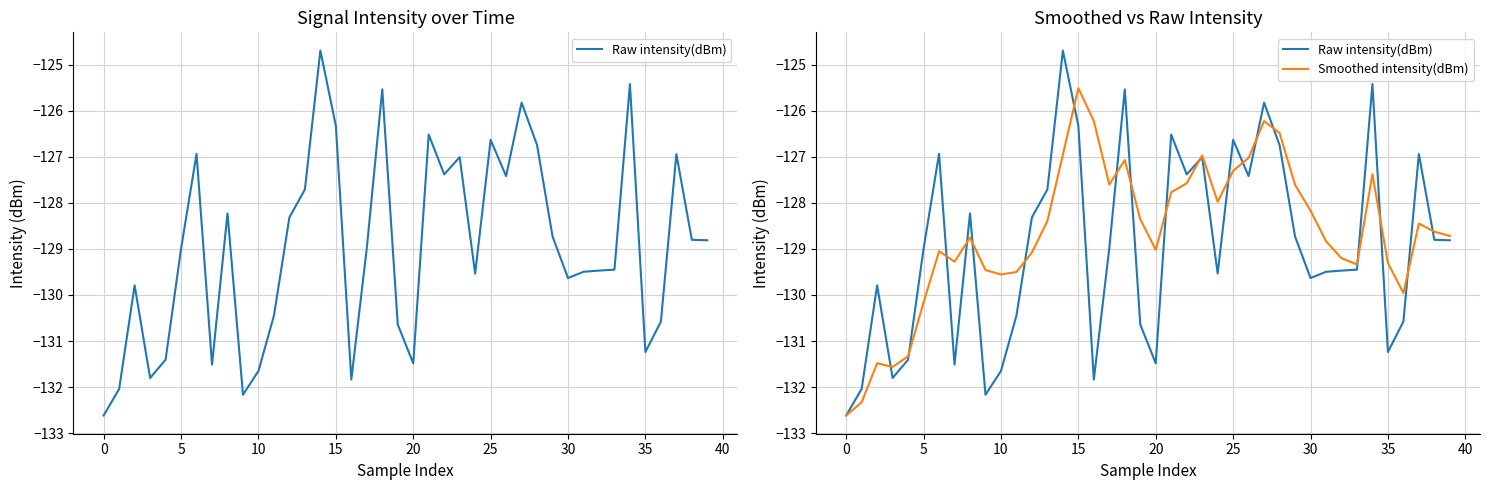

Rank the series by their average value, from highest to lowest.

Smoothed intensity(dBm), Raw intensity(dBm)